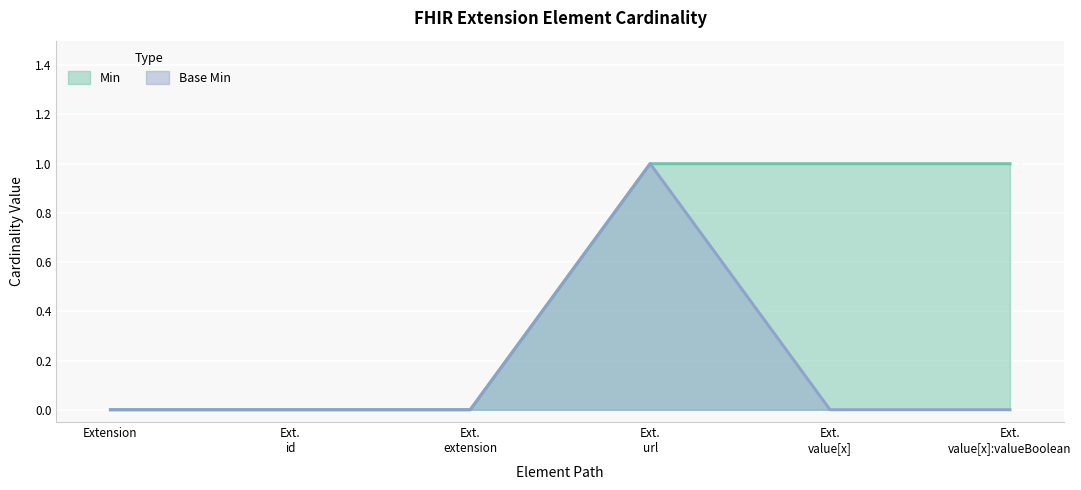

What are all the series names shown in the legend?

Min, Base Min